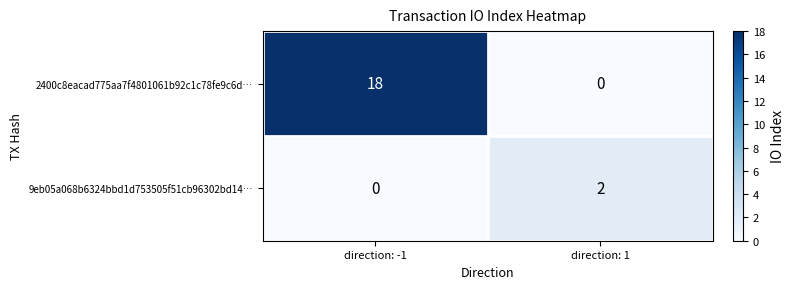

Which series has the largest range (max minus min)?

2400c8eacad775aa7f4801061b92c1c78fe9c6d…